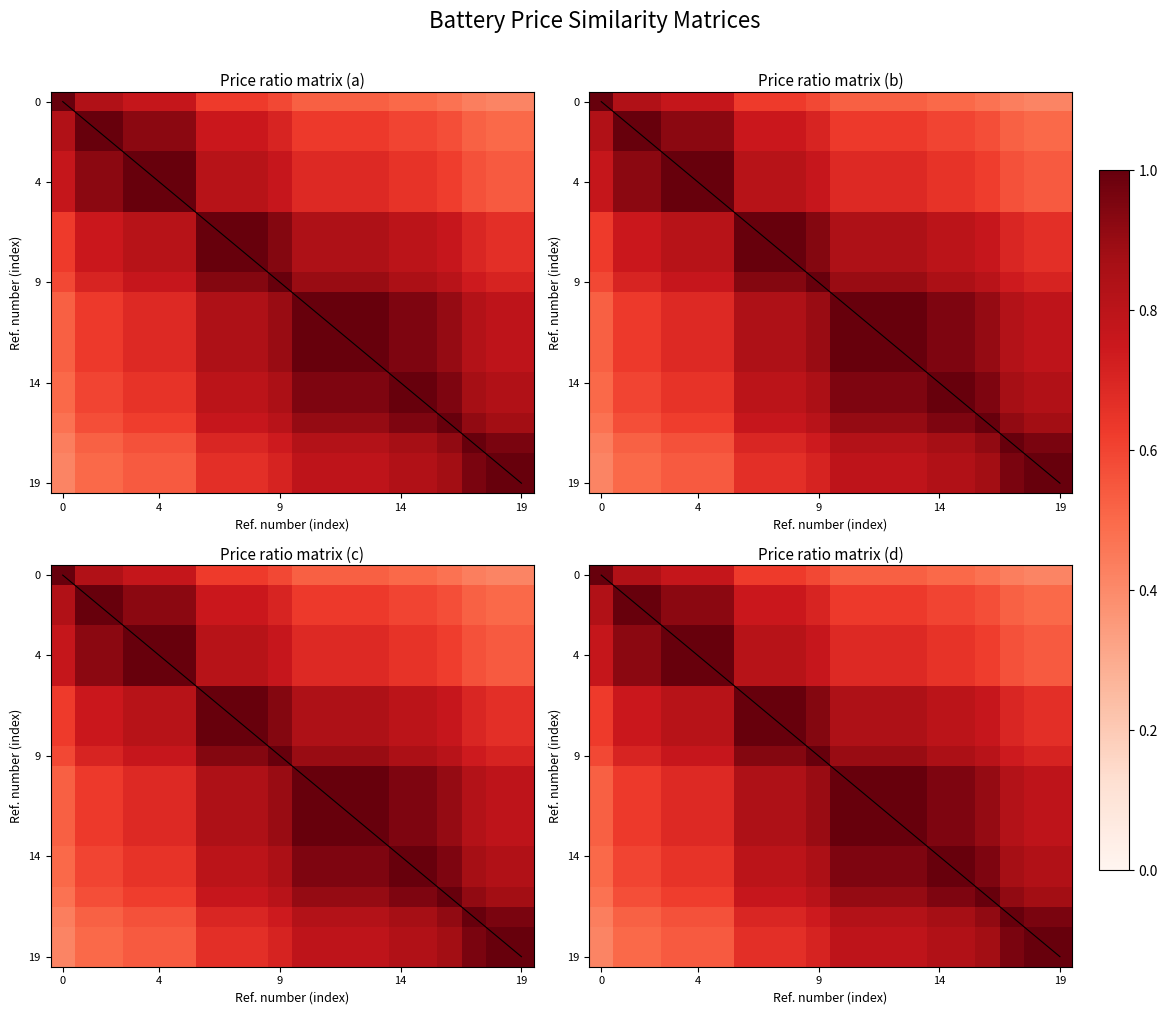

At which category is the sum across all series the highest?

10